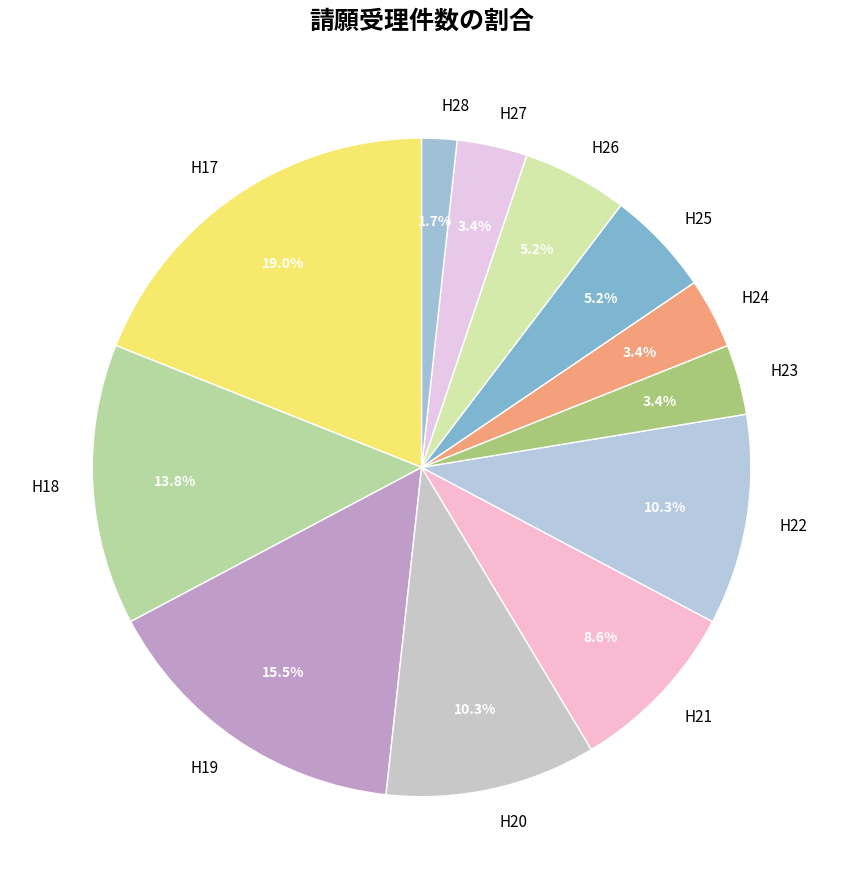

True or false: H21 accounts for 19% of the total.

False